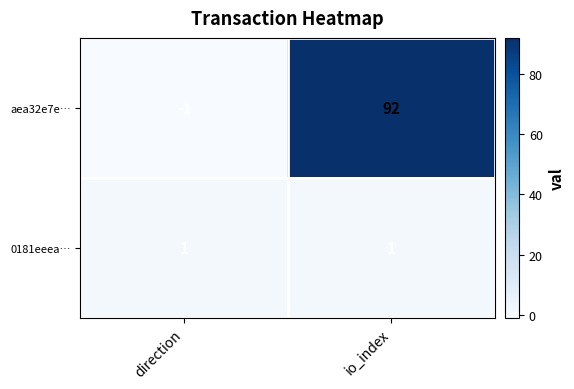

At io_index, list the series in order from smallest to largest.

0181eeea…, aea32e7e…